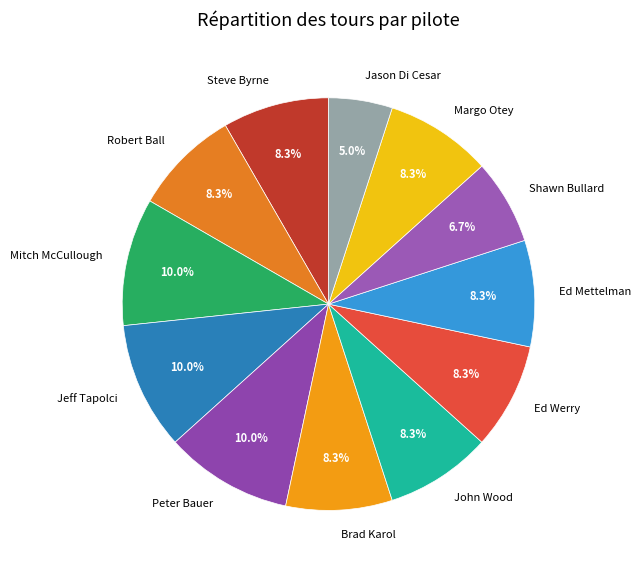

To the nearest percent, what is the average slice percentage?

8%